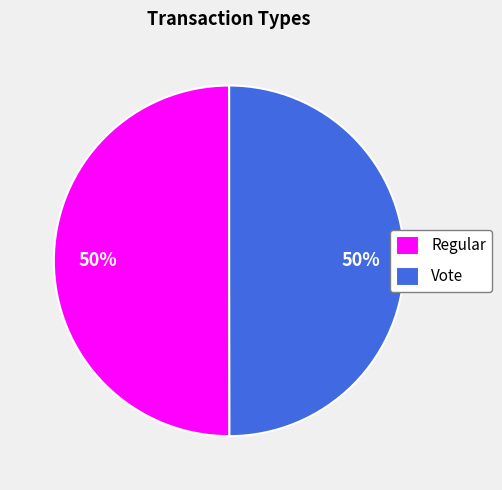

What is the ratio of the value at Vote to the value at Regular?

1.0